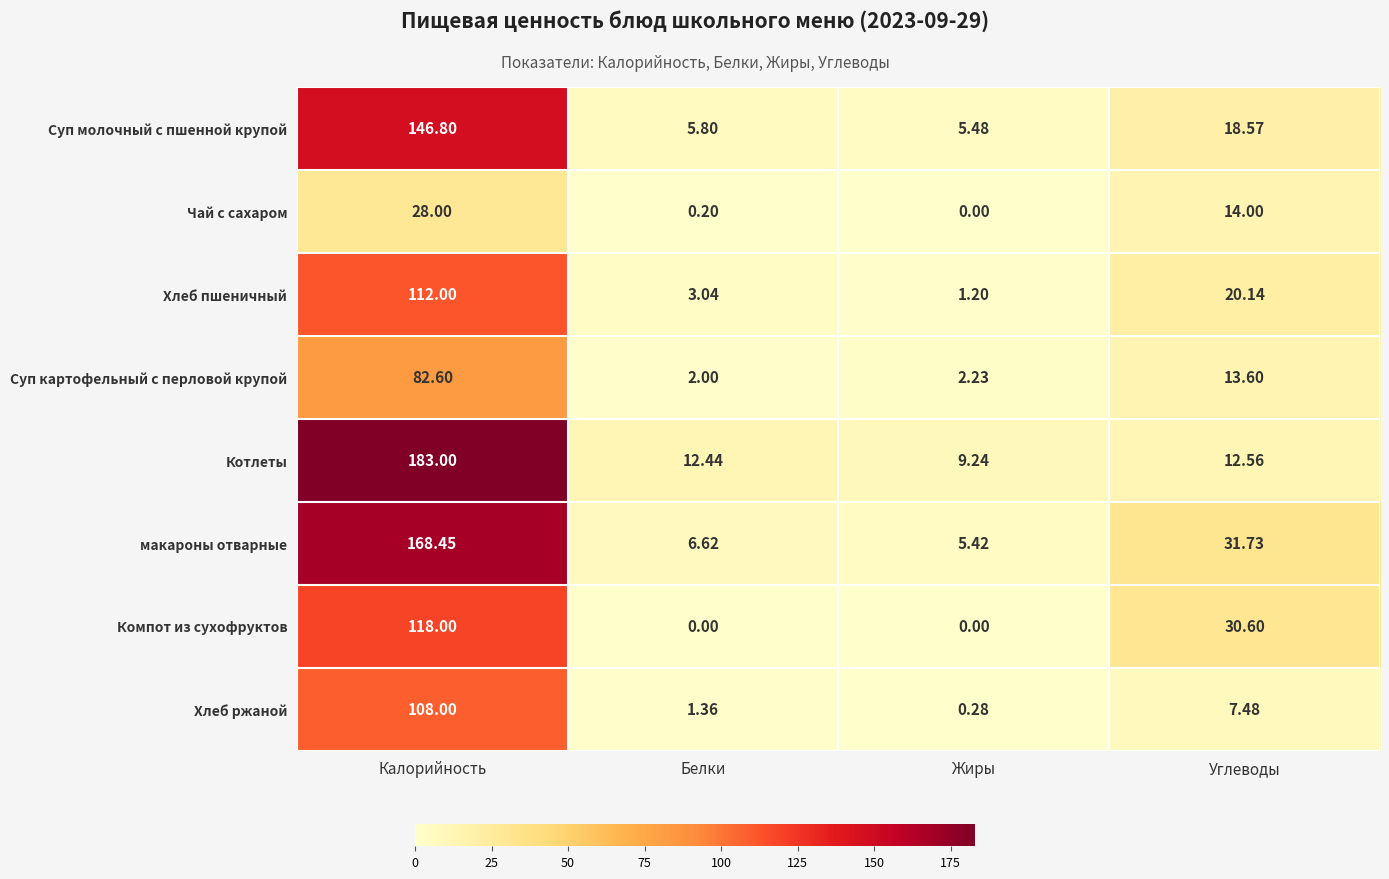

At which category is the sum across all series the highest?

Калорийность